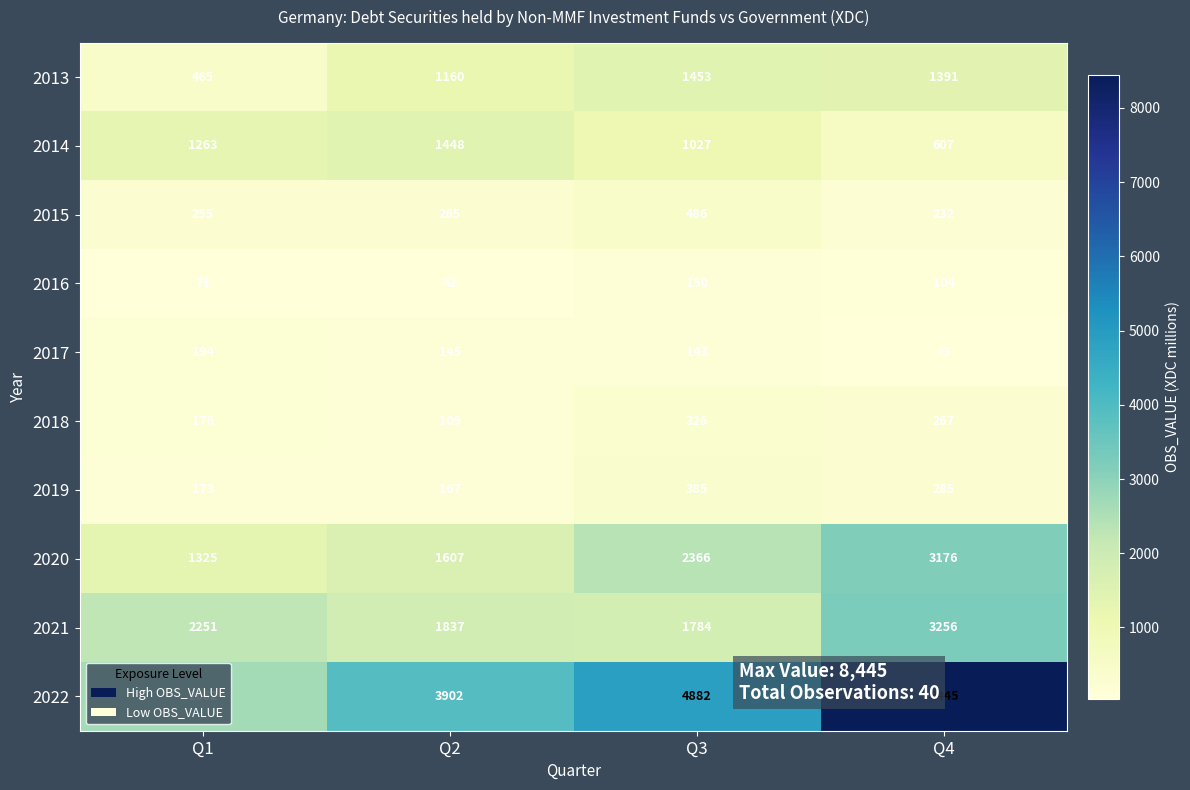

What is the difference between the maximum and minimum values in the 2022 series?

5783